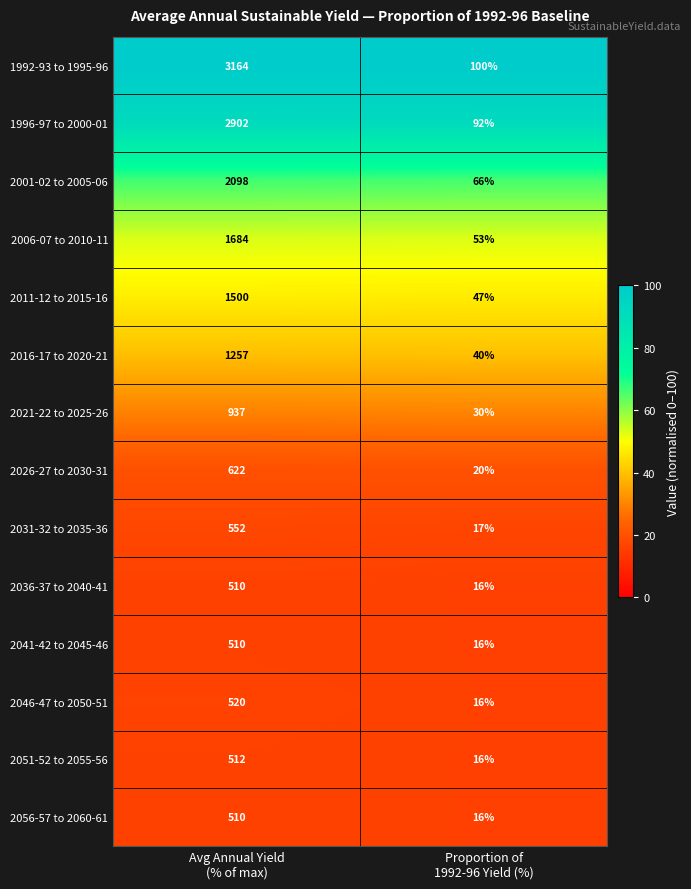

How many data points in 2021-22 to 2025-26 are less than 937?

1